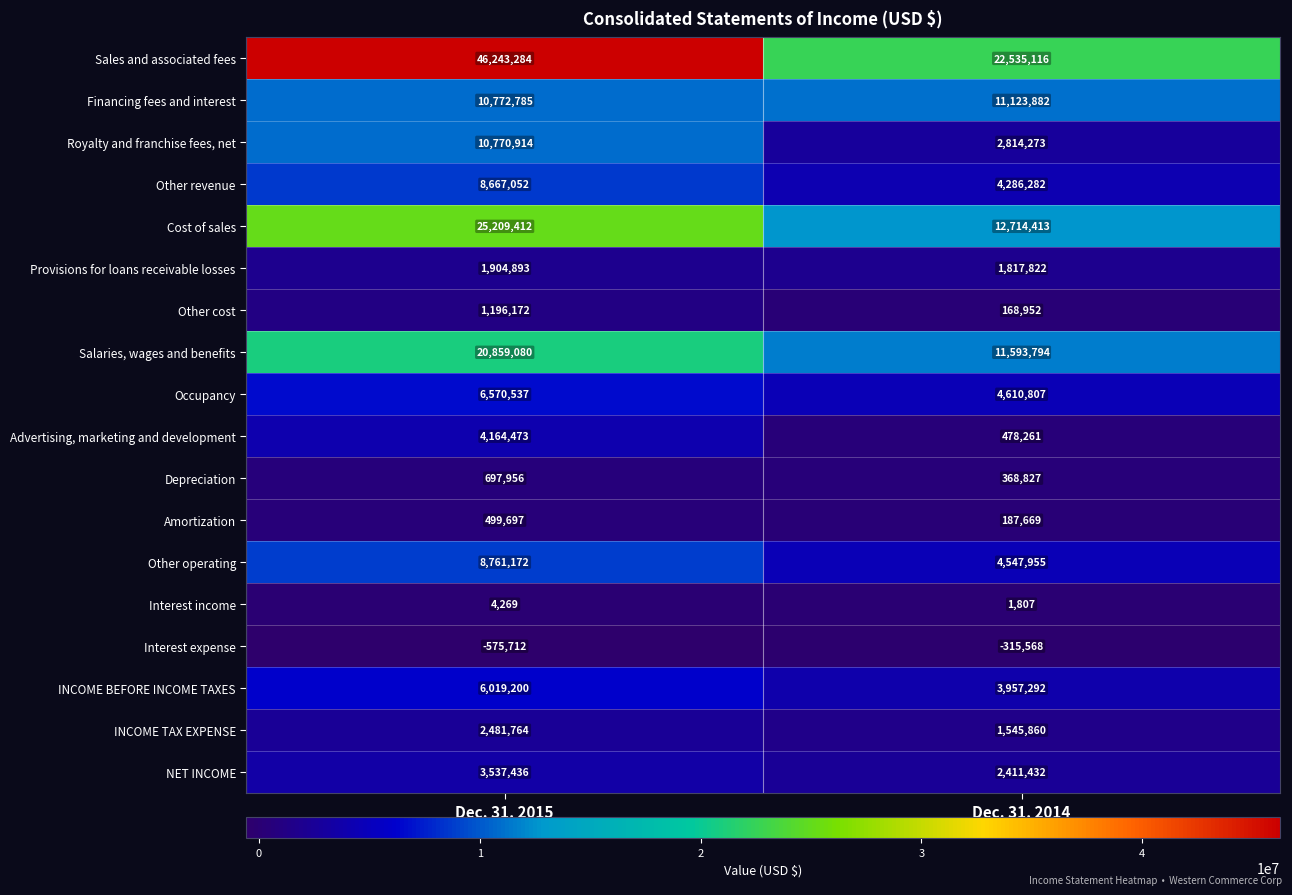

Rank the series by their maximum value, from lowest to highest.

Interest expense, Interest income, Amortization, Depreciation, Other cost, Provisions for loans receivable losses, INCOME TAX EXPENSE, NET INCOME, Advertising, marketing and development, INCOME BEFORE INCOME TAXES, Occupancy, Other revenue, Other operating, Royalty and franchise fees, net, Financing fees and interest, Salaries, wages and benefits, Cost of sales, Sales and associated fees